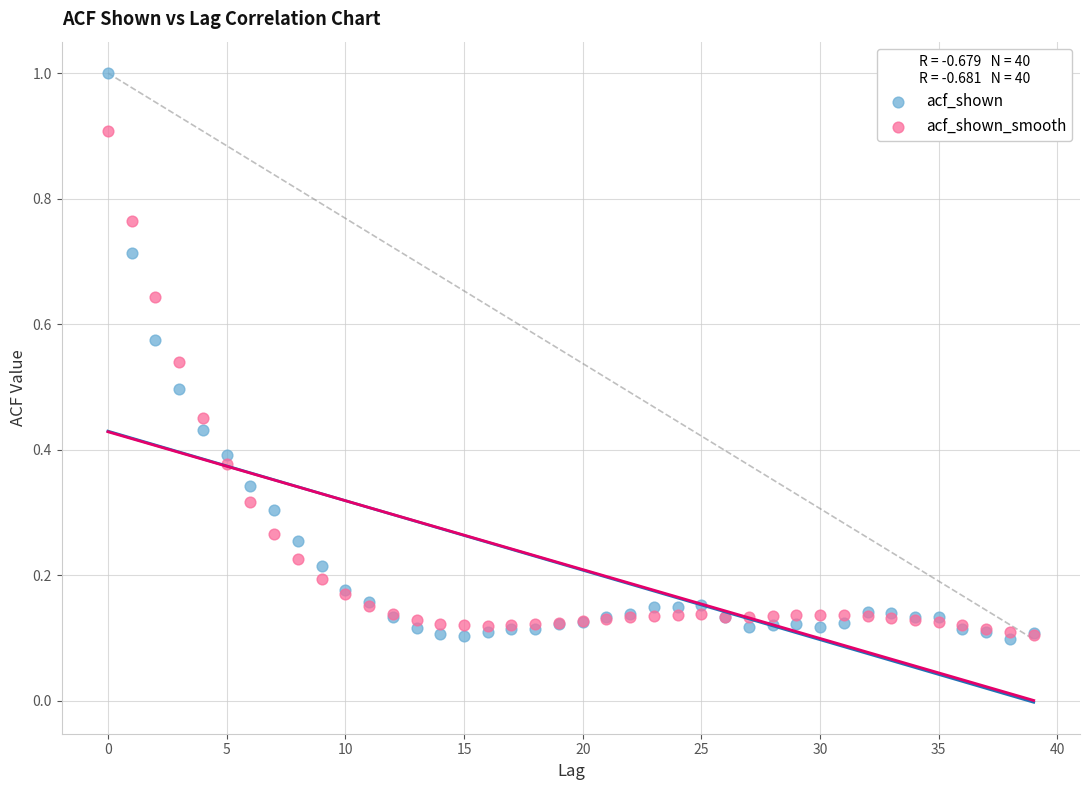

What are all the series names shown in the legend?

acf_shown, acf_shown_smooth